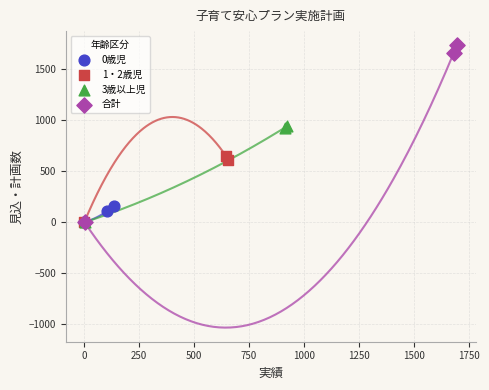

Which series contains the highest Y value?

合計